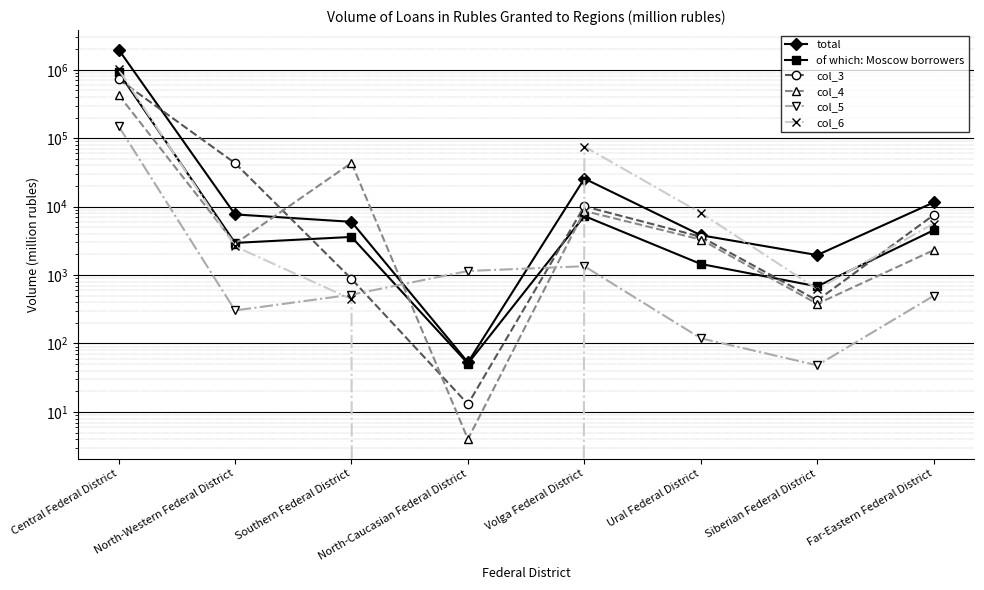

How many data points in col_5 are less than 517?

4